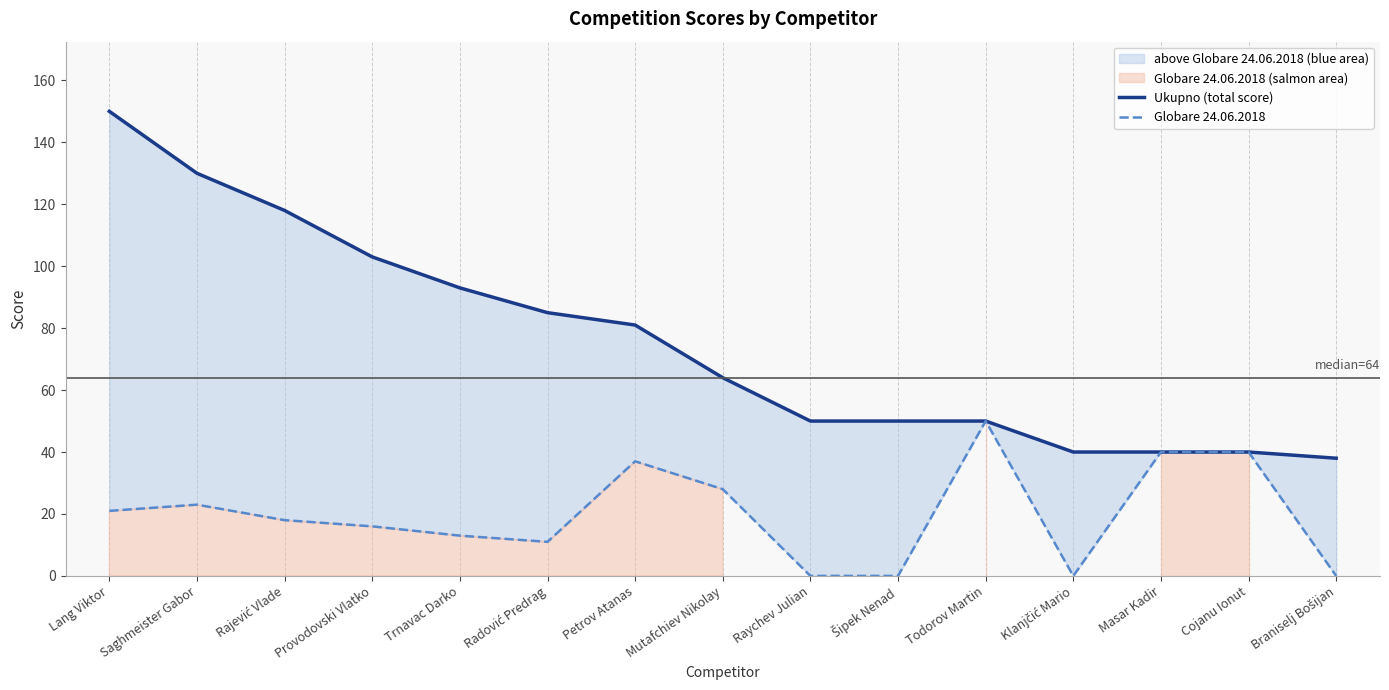

Which category has the highest value across all series?

Lang Viktor